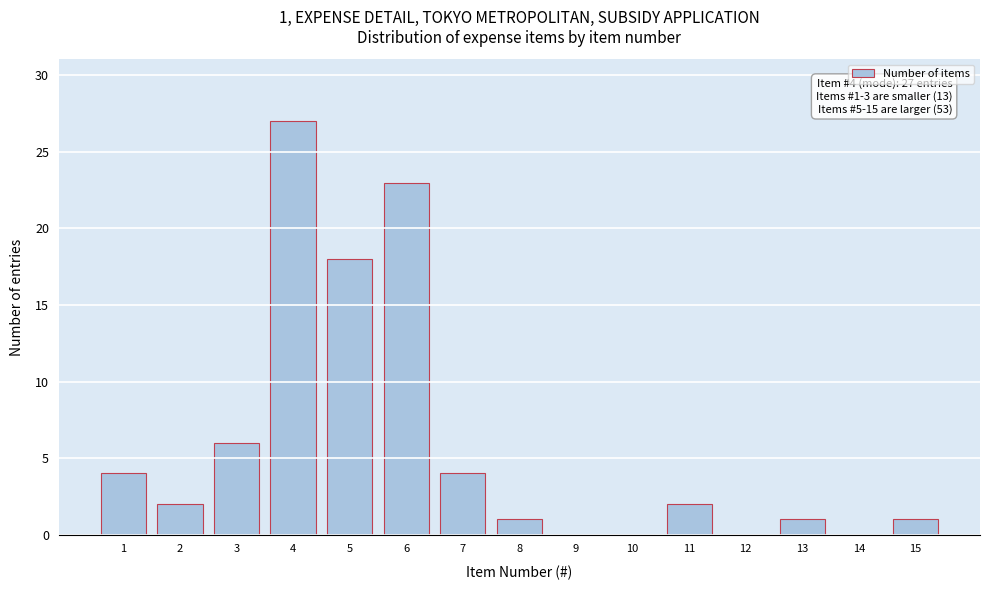

Reading left to right, extract all data points from this chart.

1=4	2=2	3=6	4=27	5=18	6=23	7=4	8=1	9=0	10=0	11=2	12=0	13=1	14=0	15=1